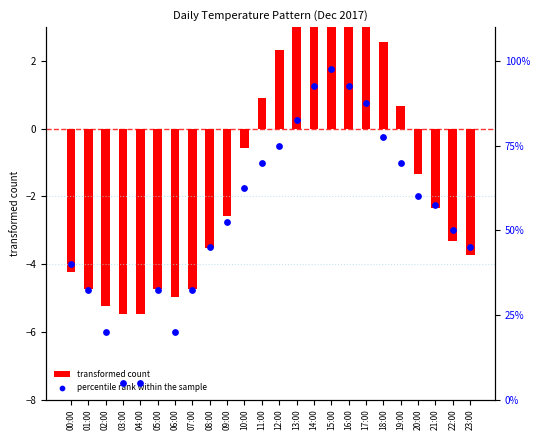

Which series contains the lowest Y value?

transformed count